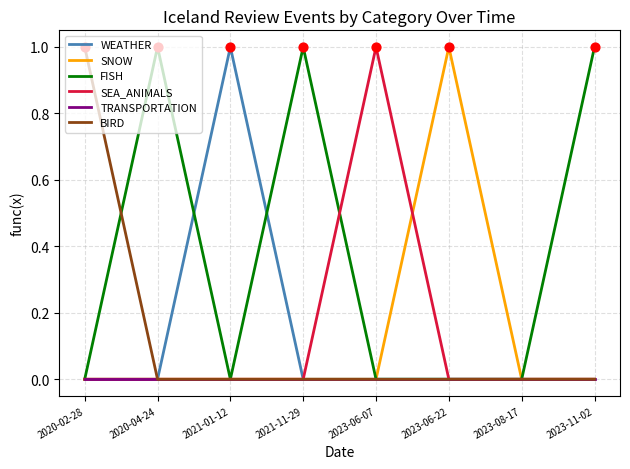

True or false: SNOW has a value of 0 at 2023-11-02.

True